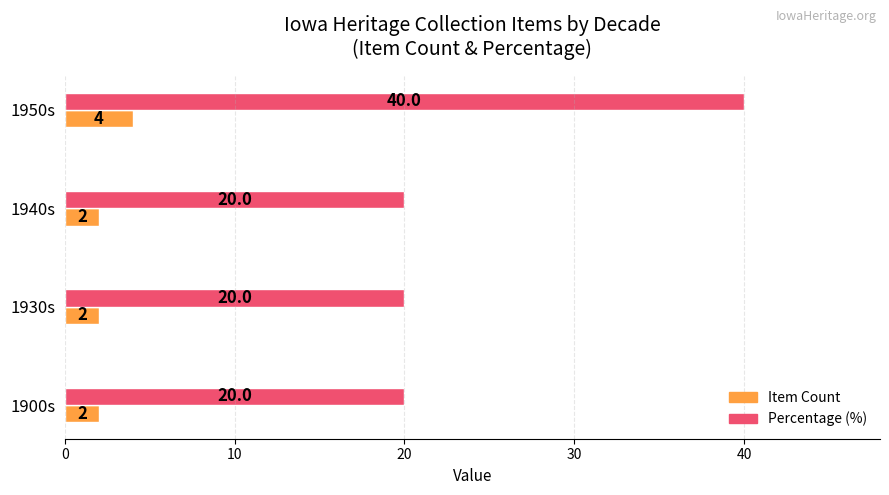

What is the total value across all series at 1930s?

22